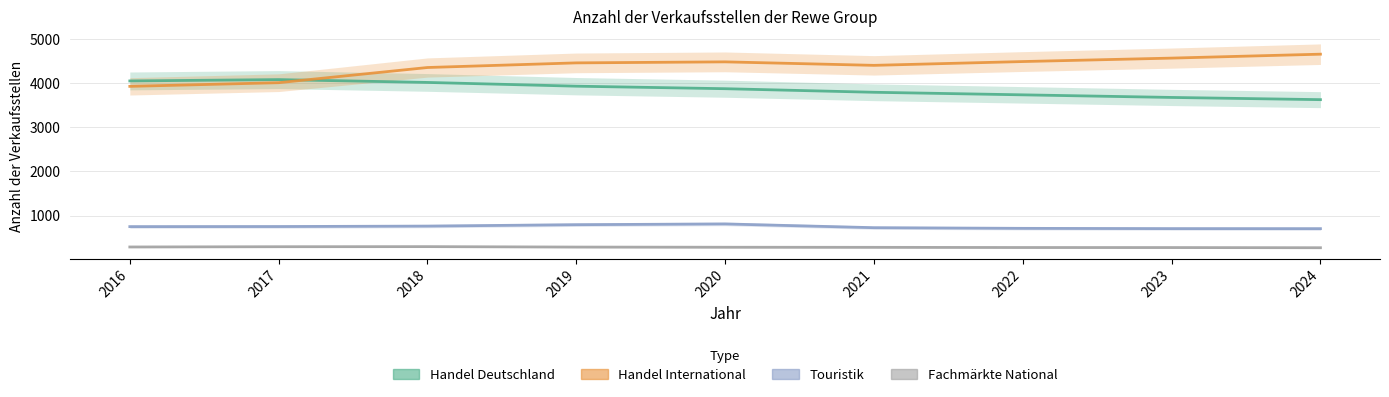

How many distinct data groups are displayed?

4